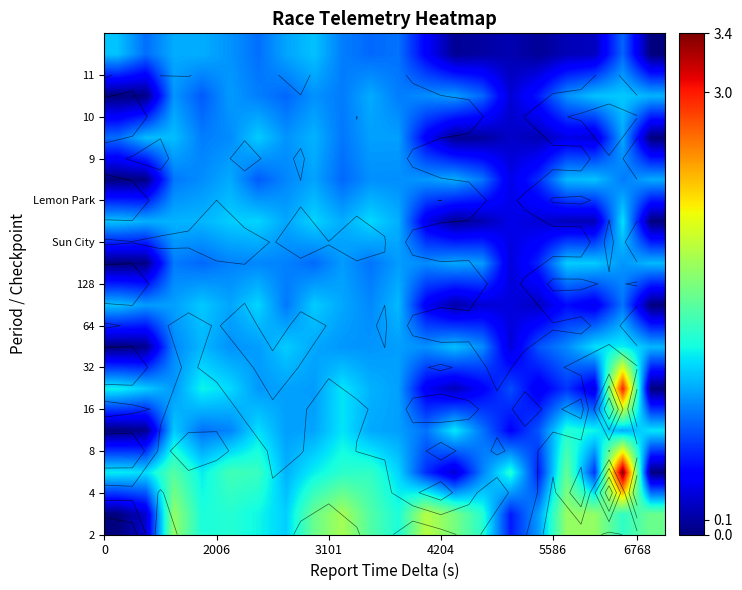

What is the difference between the highest and lowest values at 3101?

1.0